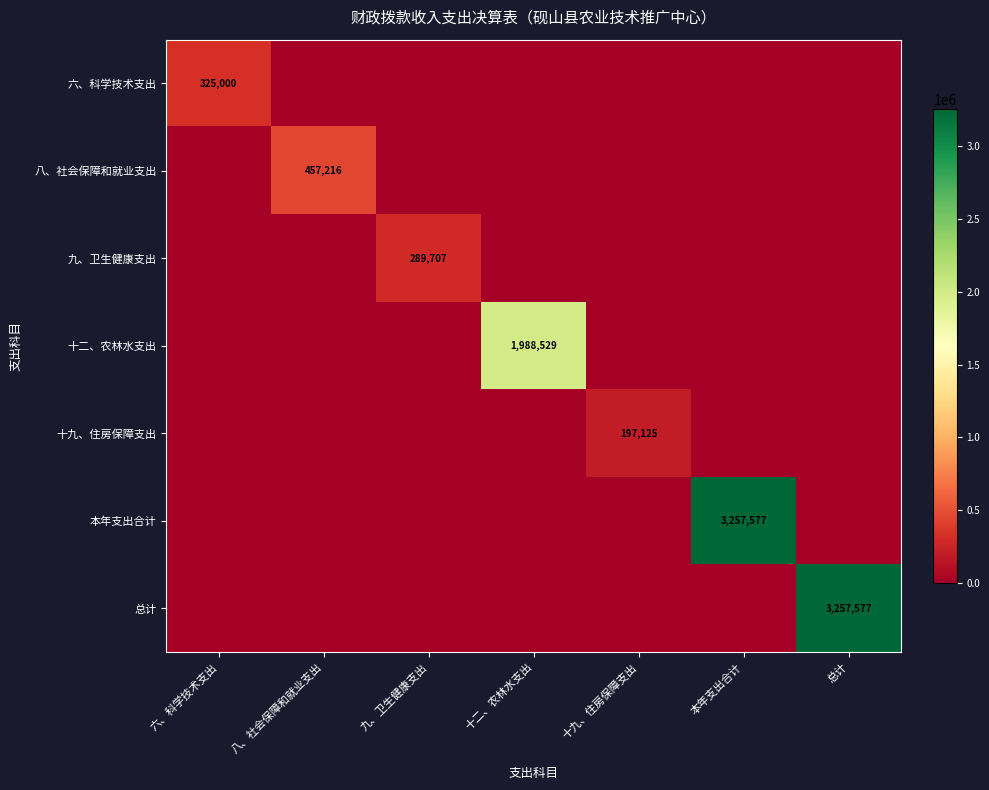

What is the average value of the 十九、住房保障支出 series?

28160.7